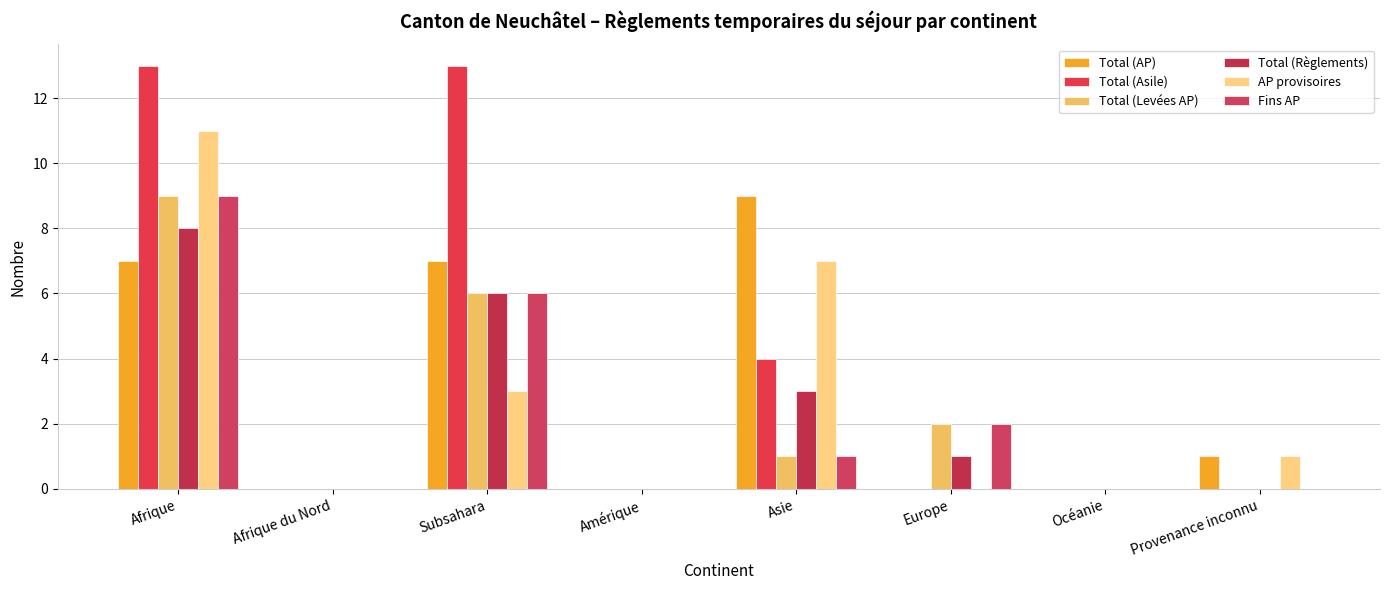

What is the sum of the Total (Levées AP) values at Asie and Provenance inconnu?

1